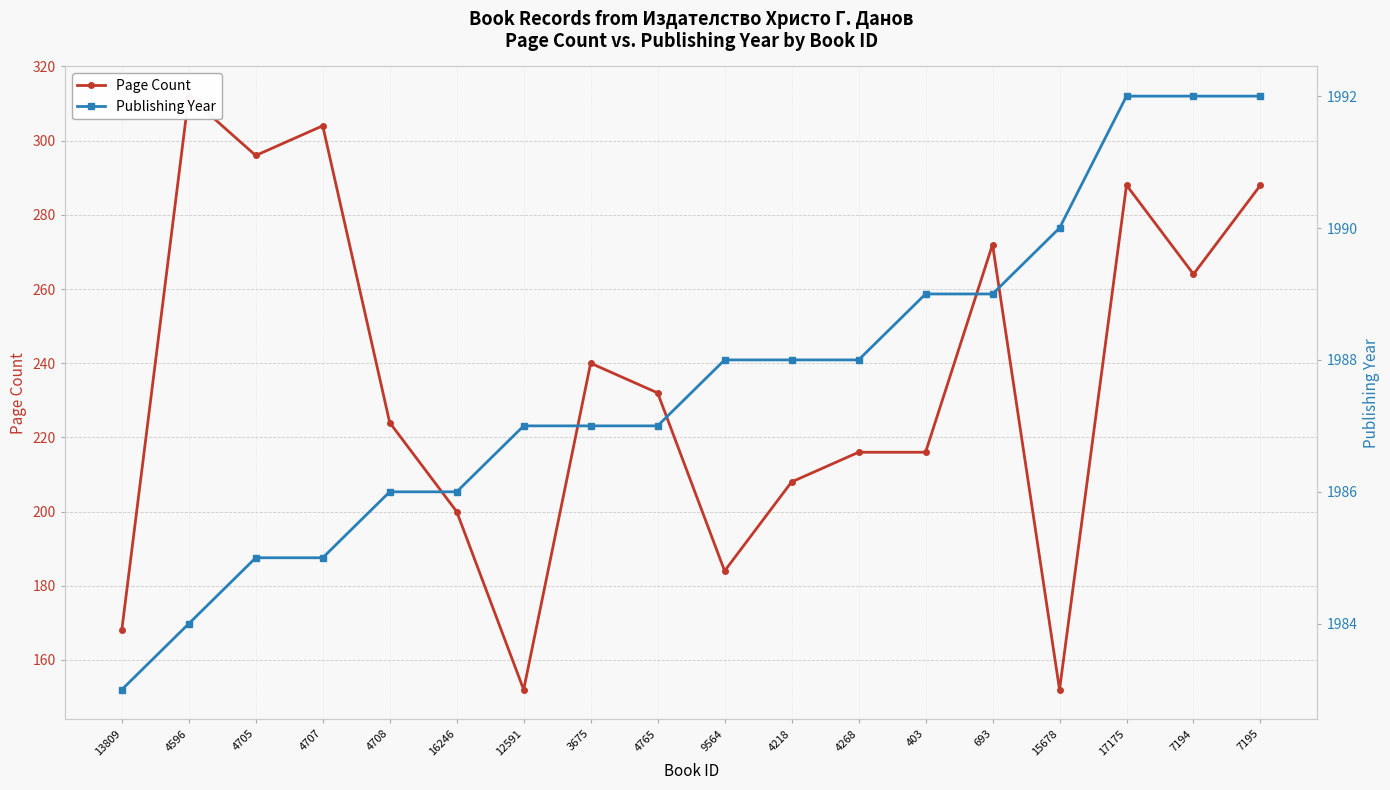

What is the difference between the highest and lowest values at 4705?

1689